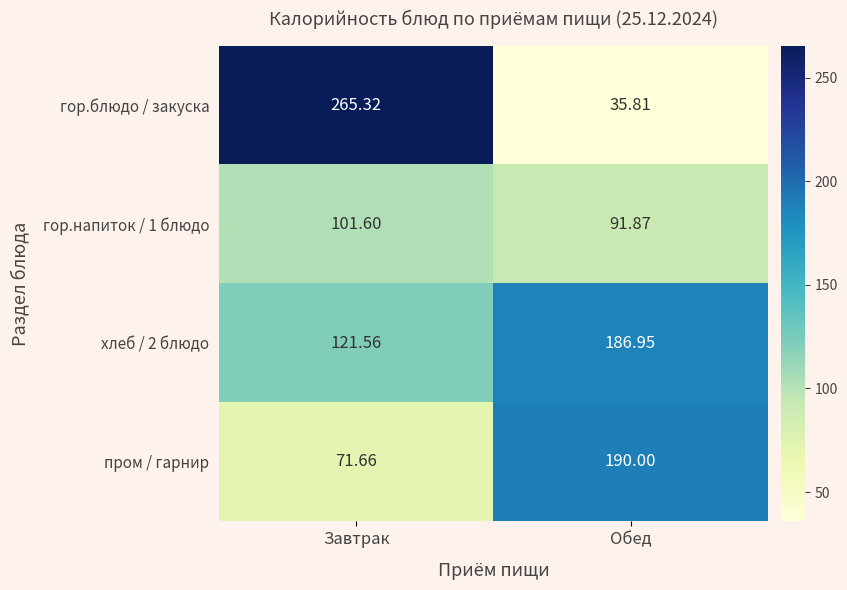

Which category has the lowest value across all series?

Обед